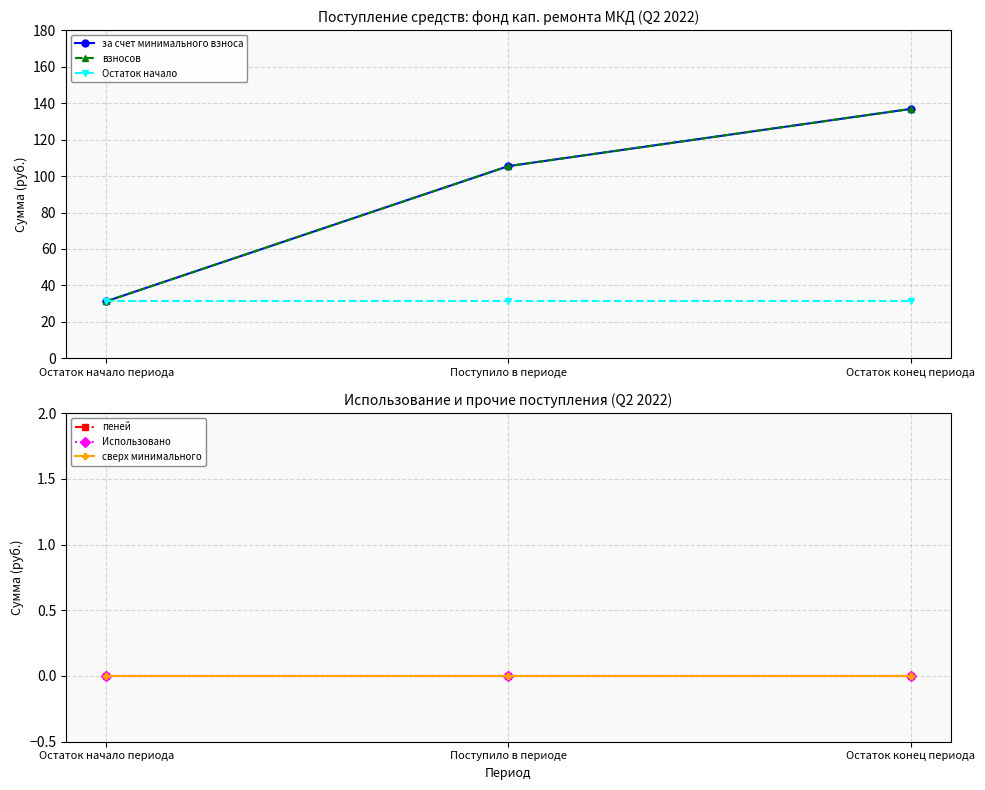

What is the lowest value of the Остаток начало series?

31.3